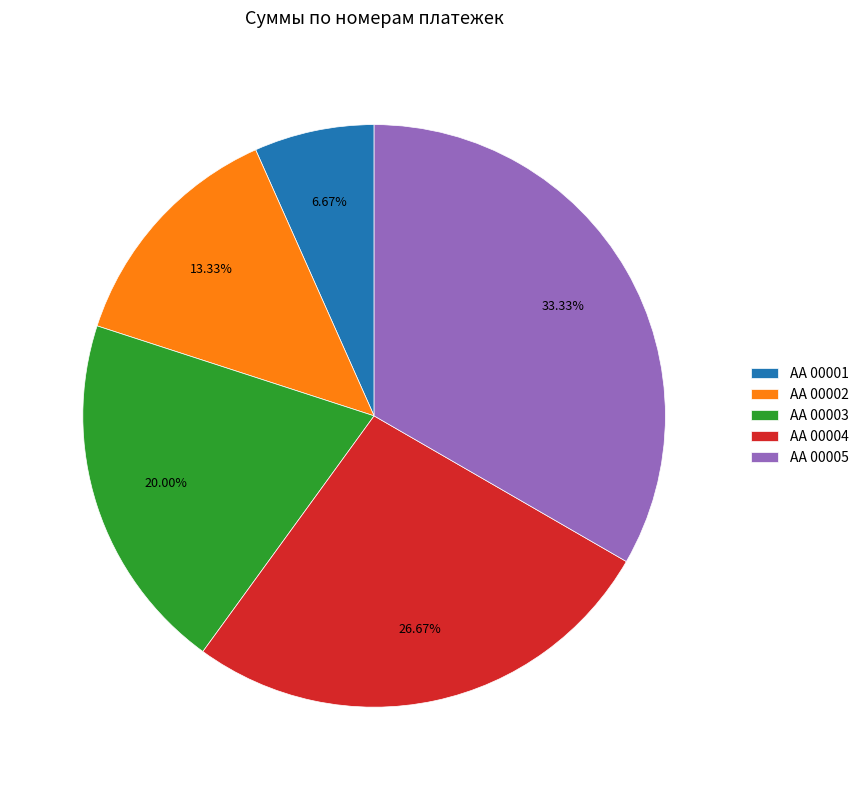

To the nearest percent, what is the difference between the AA 00005 and AA 00002 slice percentages?

20%